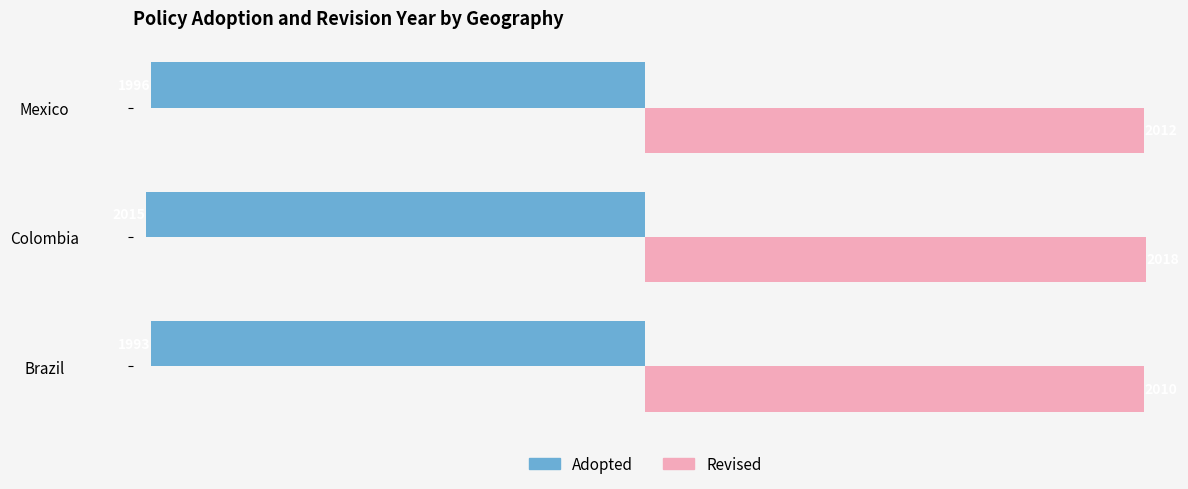

Which series has the widest spread of values?

Adopted